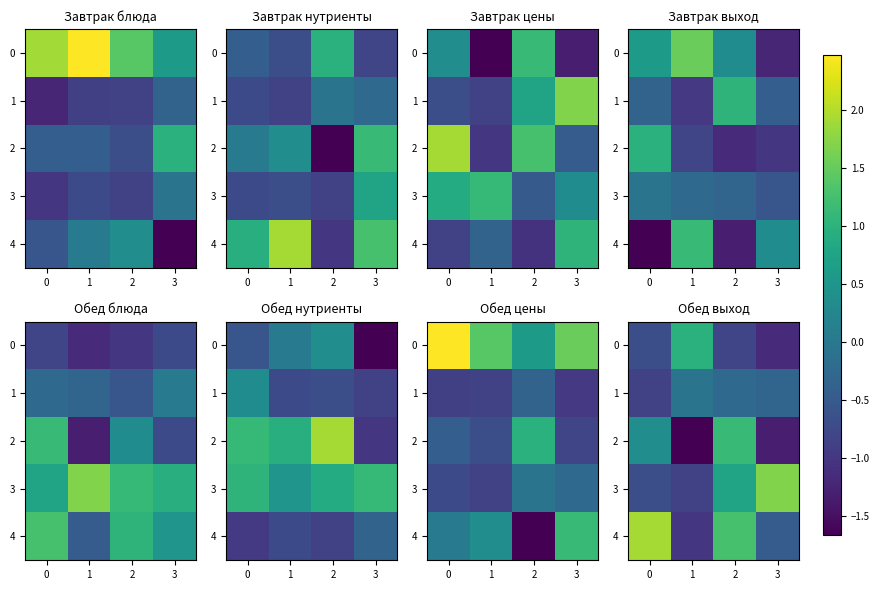

True or false: 2 has a value of 0.1 at 0.

False